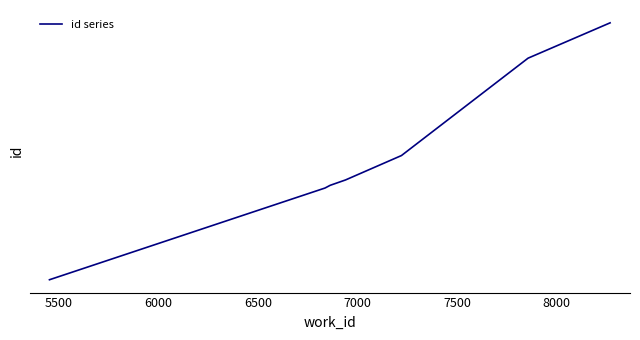

Does the chart display data point markers on the line(s)?

No